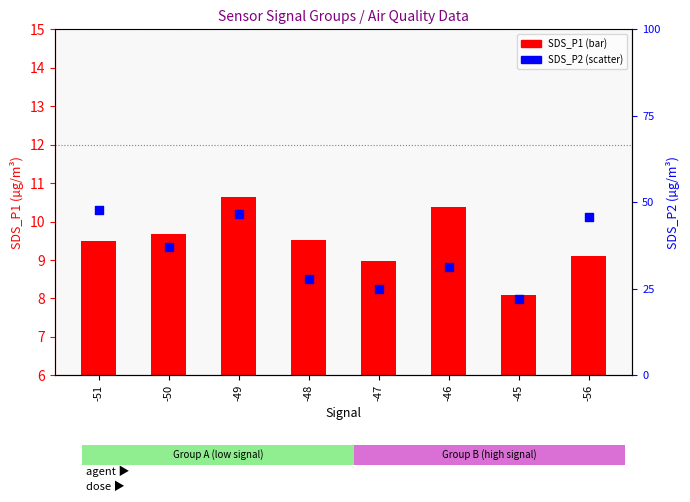

Which series has the largest total across all categories?

SDS_P2